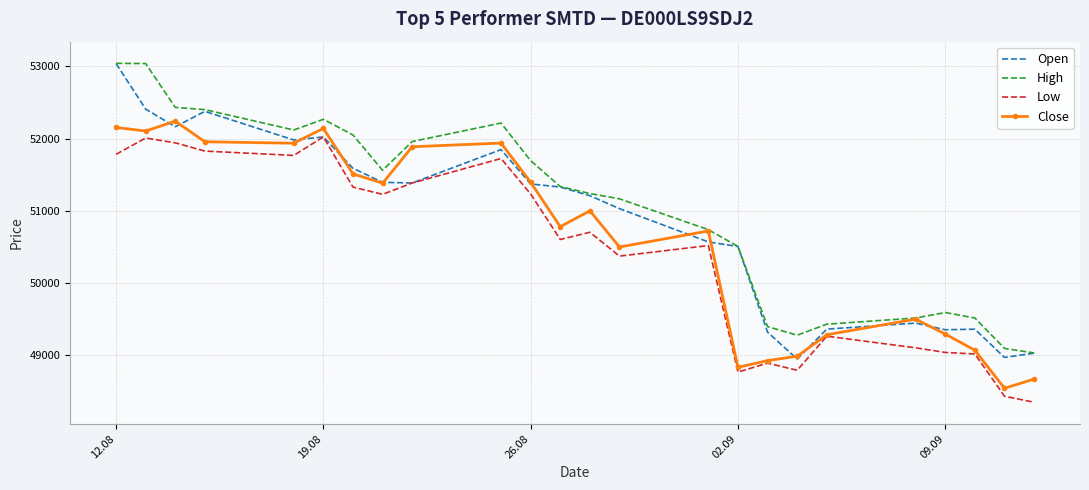

True or false: High and Low cross at least once.

False